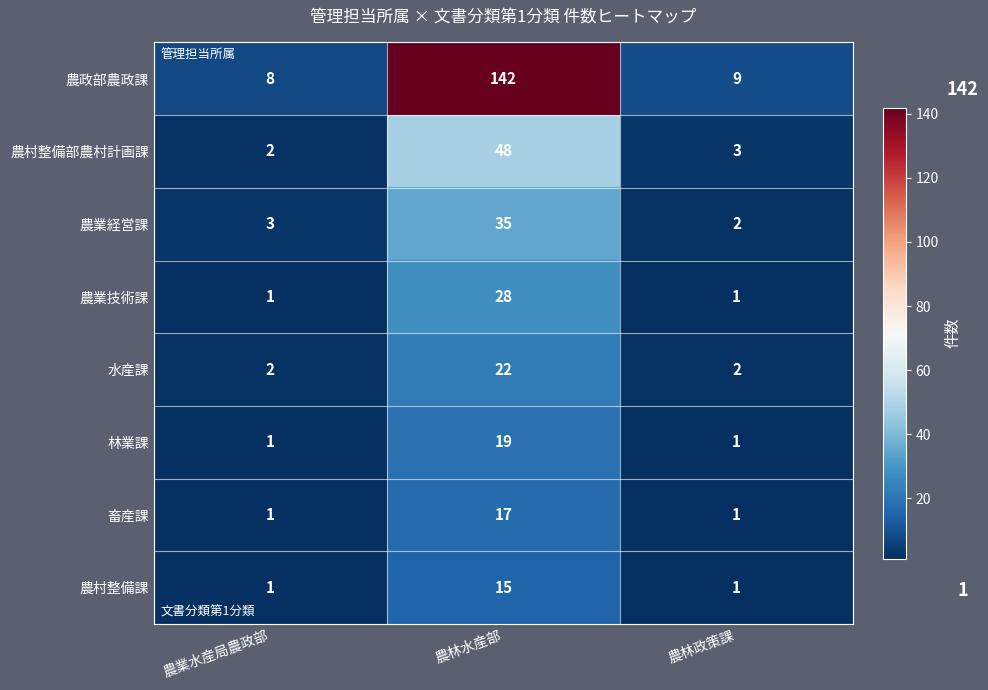

List the series in order of their peak value, lowest first.

農村整備課, 畜産課, 林業課, 水産課, 農業技術課, 農業経営課, 農村整備部農村計画課, 農政部農政課